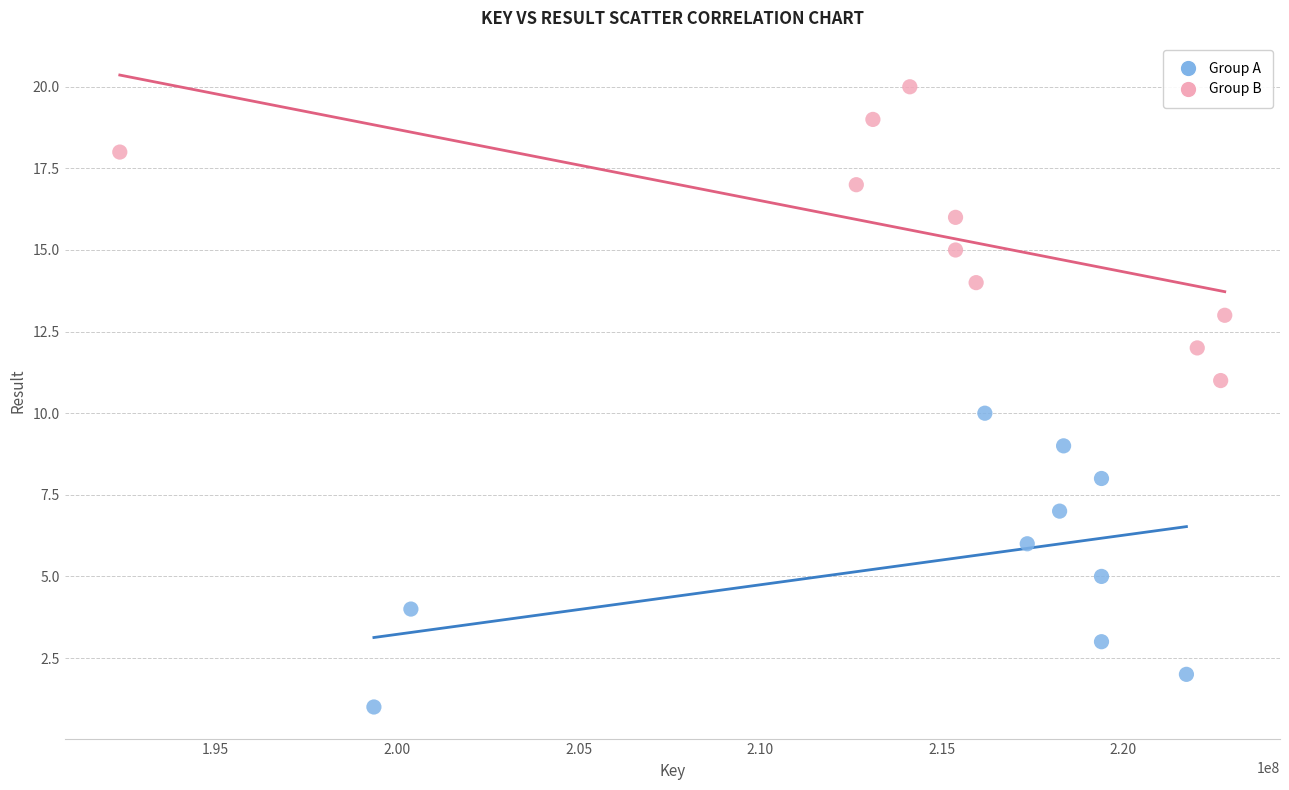

Which series contains the lowest Y value?

Group A